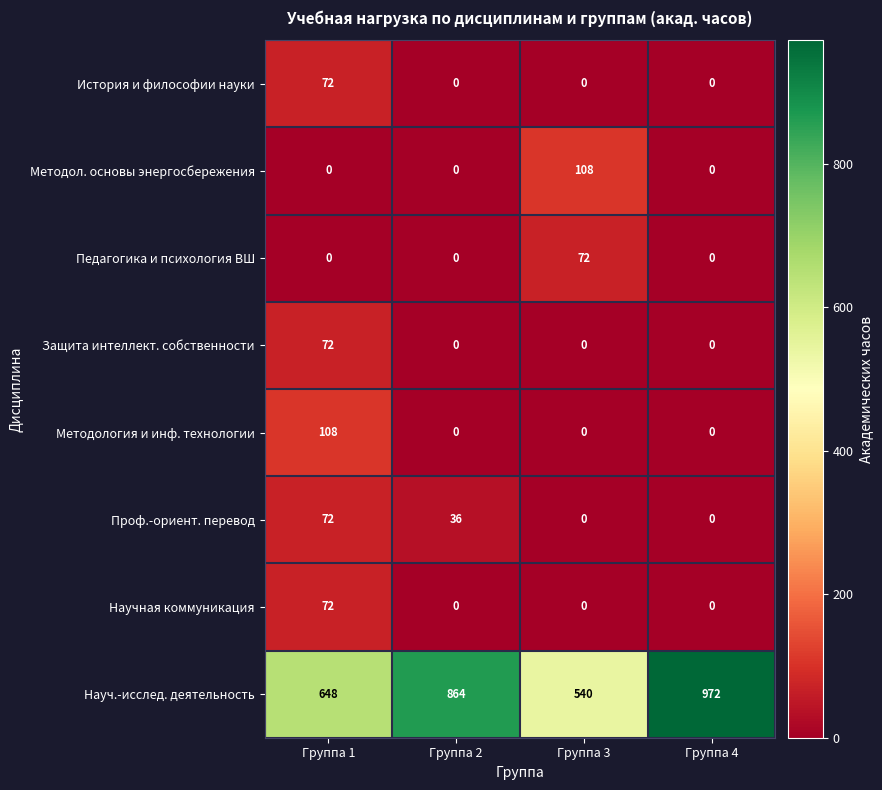

Which series has the largest range (max minus min)?

Науч.-исслед. деятельность